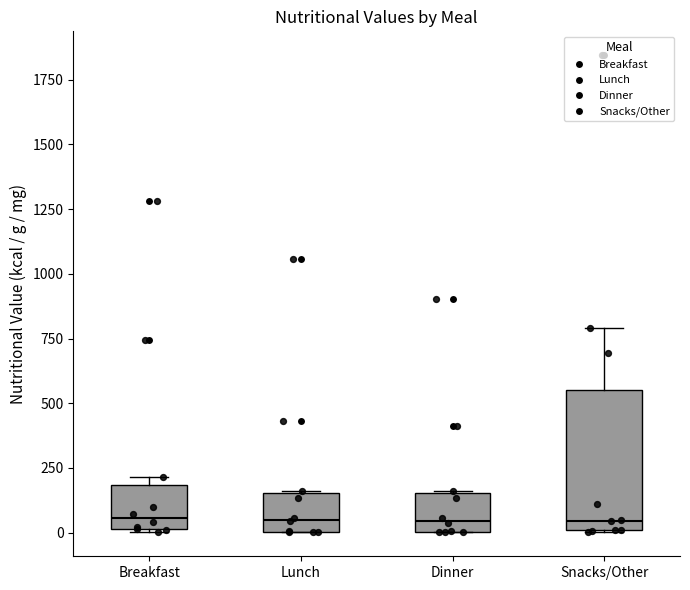

Comparing the boxes themselves (not the whiskers), which one is the tallest?

Snacks/Other